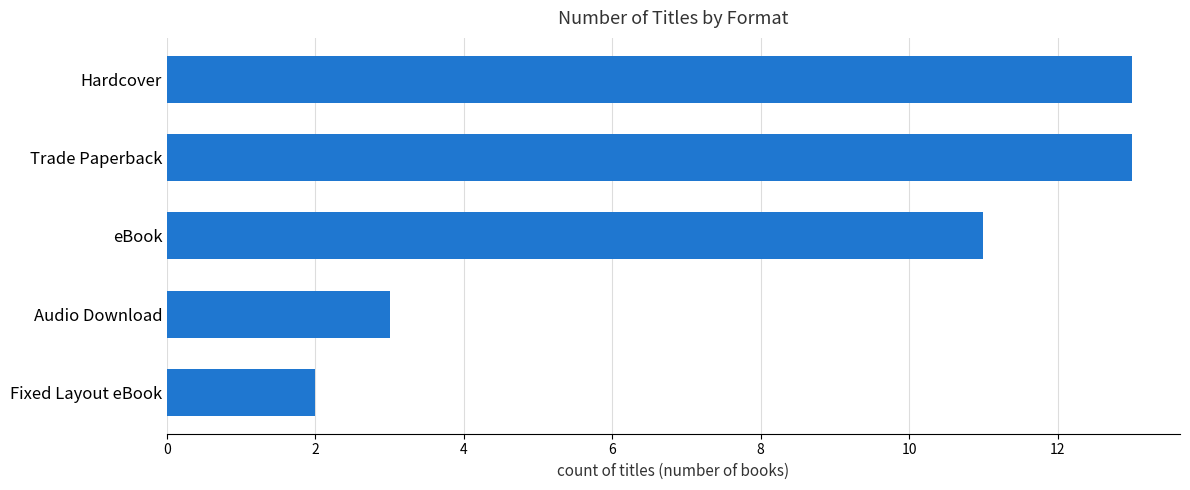

How many values are below 11?

2